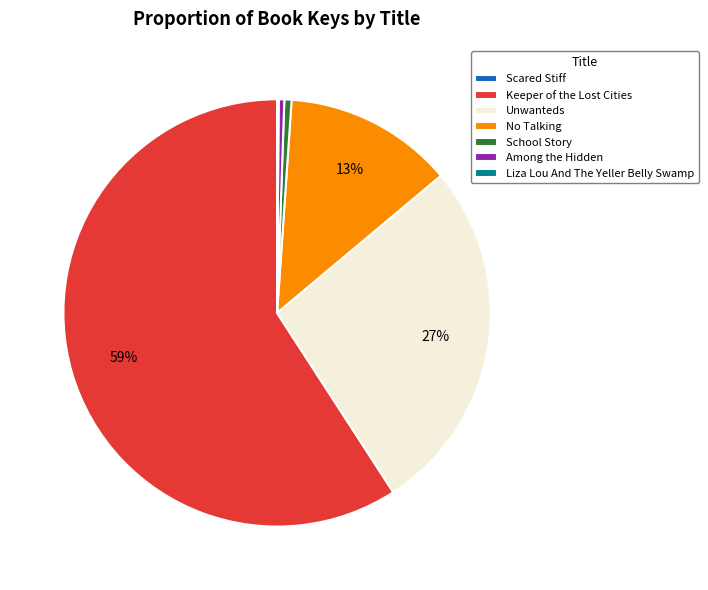

Which category has the biggest portion of the pie?

Keeper of the Lost Cities